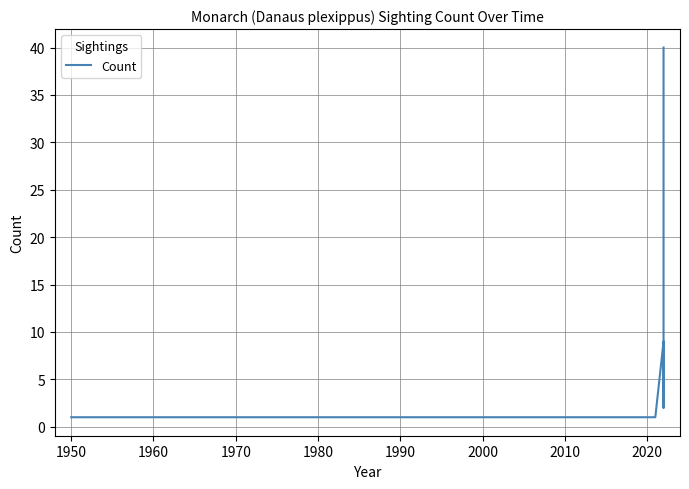

Reading left to right, transcribe all the data shown in this chart.

1	1	1	9	2	40